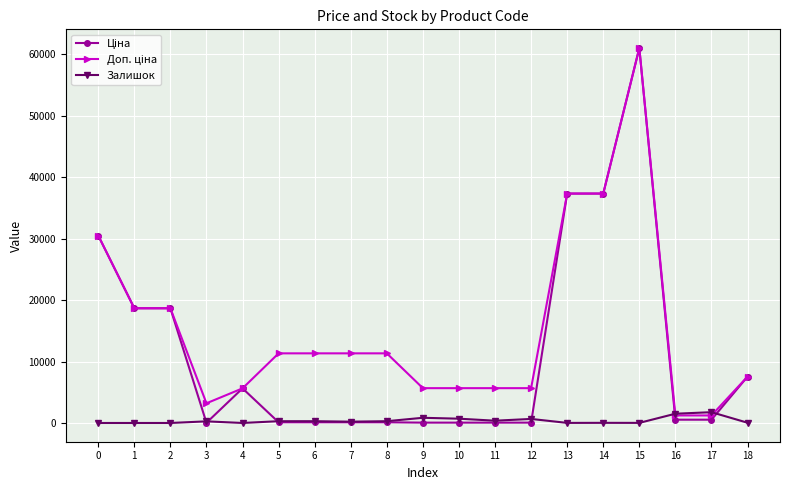

What is the difference between the highest and lowest values at 6?

11220.7